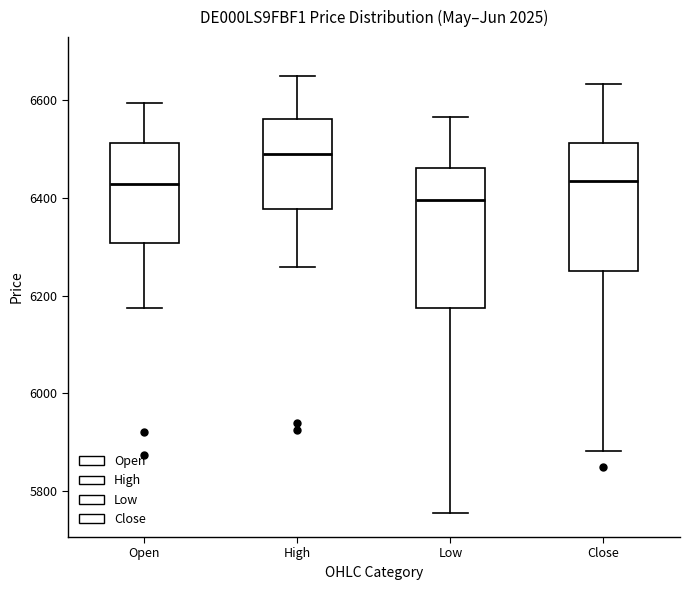

Which box has the lowest median line?

Low